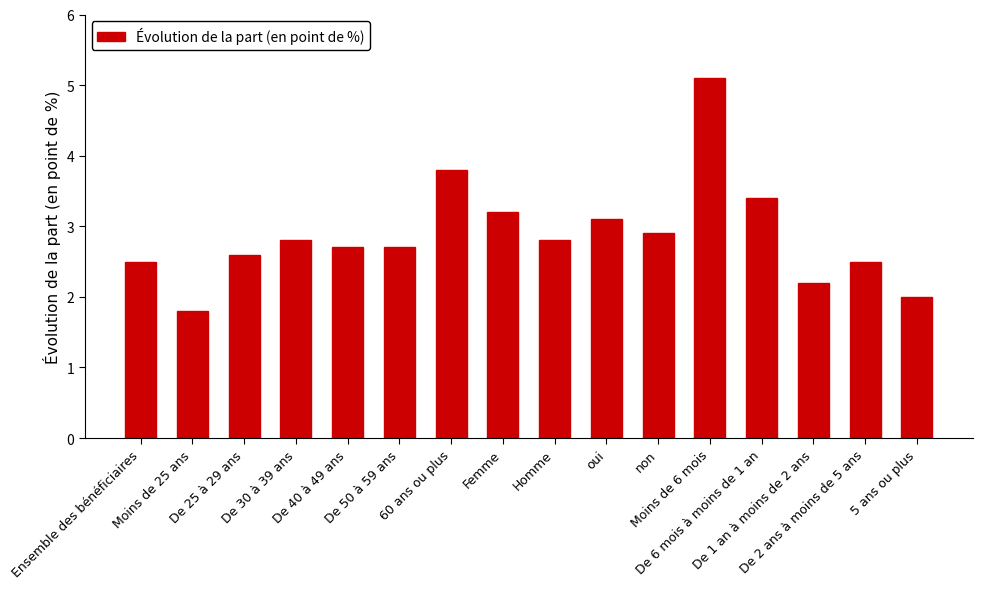

True or false: the data shows 4.7 at Femme.

False